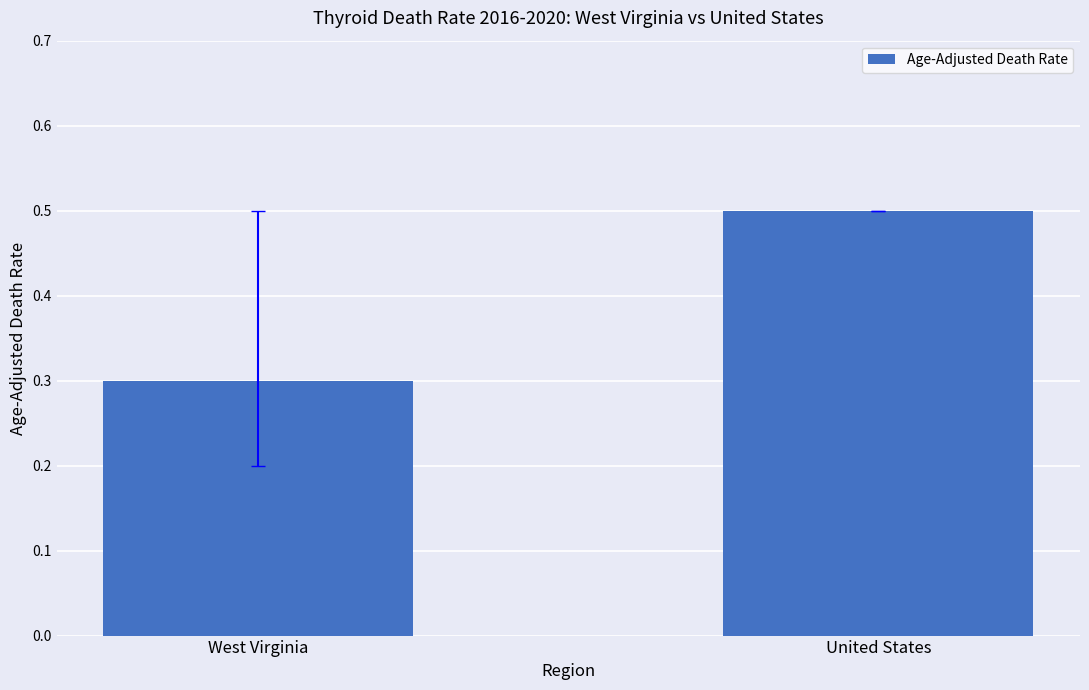

Reading left to right, list all the values displayed in this chart.

West Virginia=0.3	United States=0.5